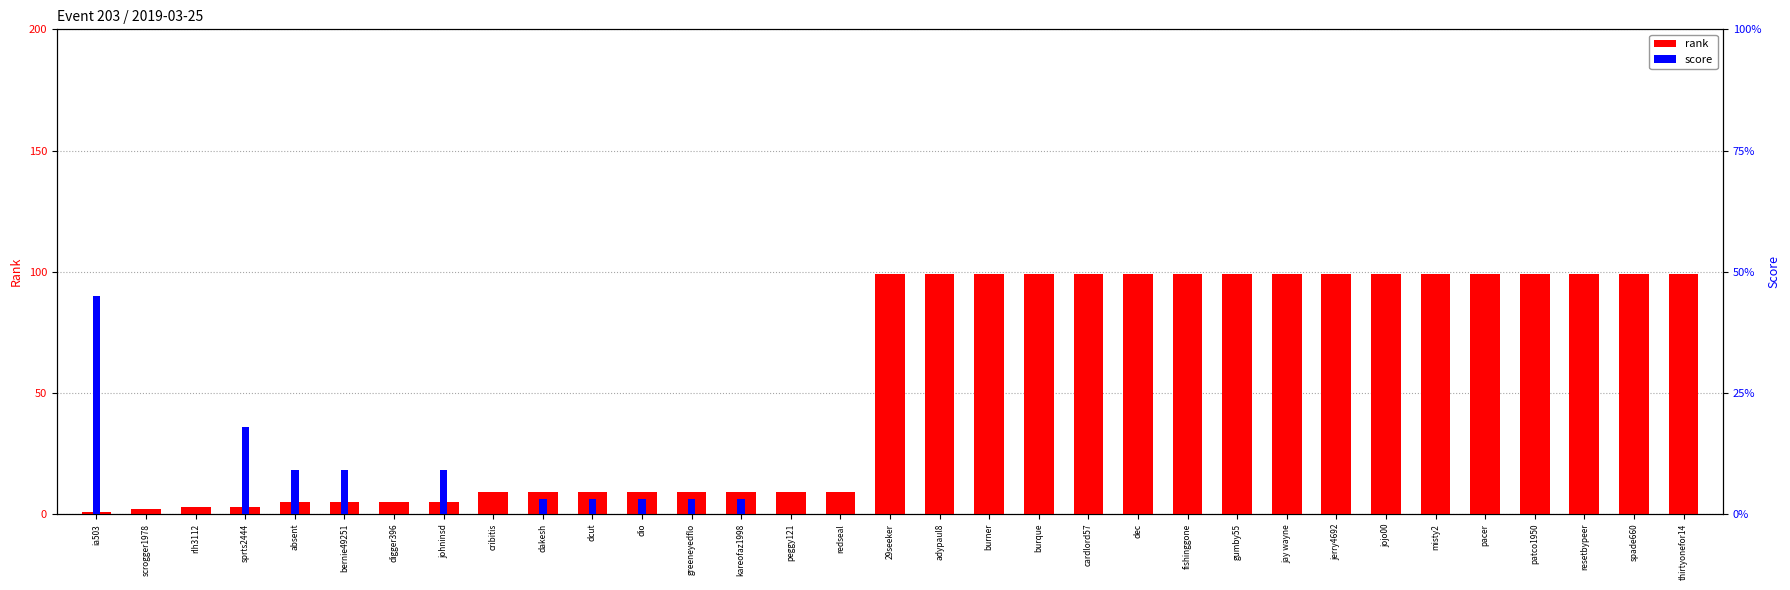

Which series has the largest range (max minus min)?

rank